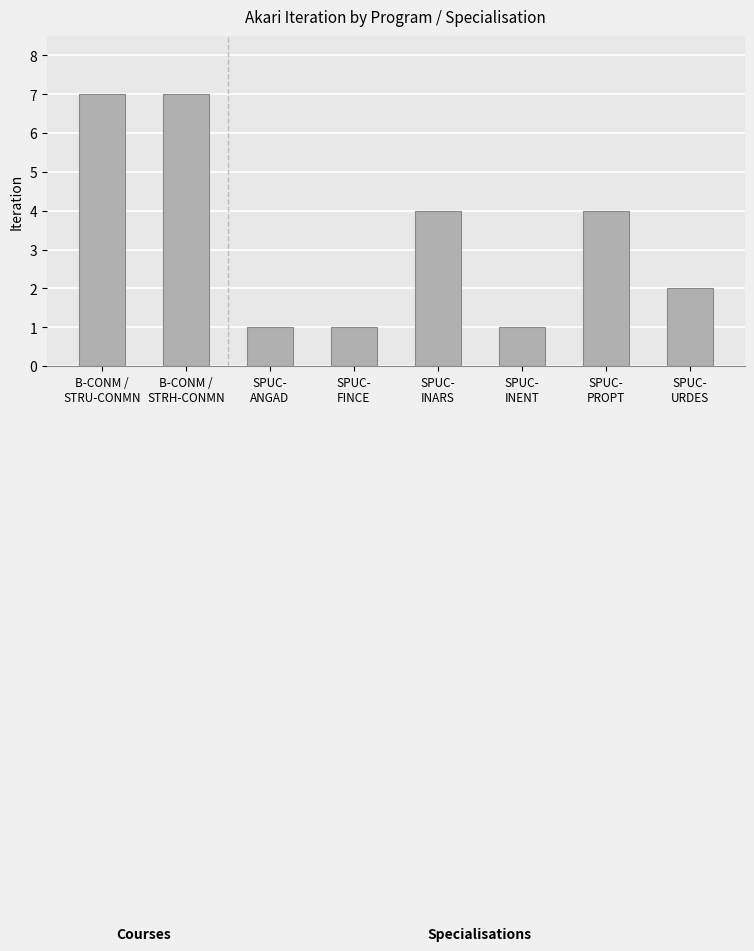

What is the difference between the values at B-CONM /
STRU-CONMN and SPUC-
PROPT?

3